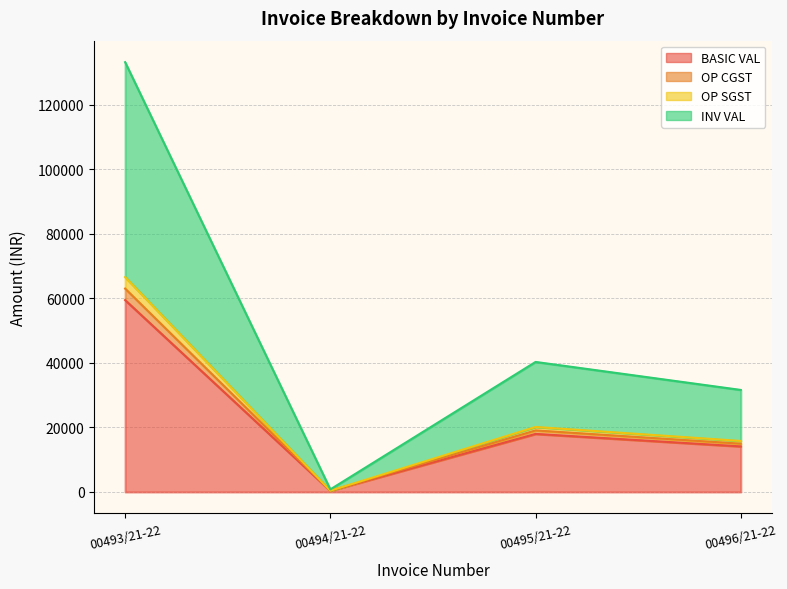

What is the maximum value shown in the chart?

133281.9